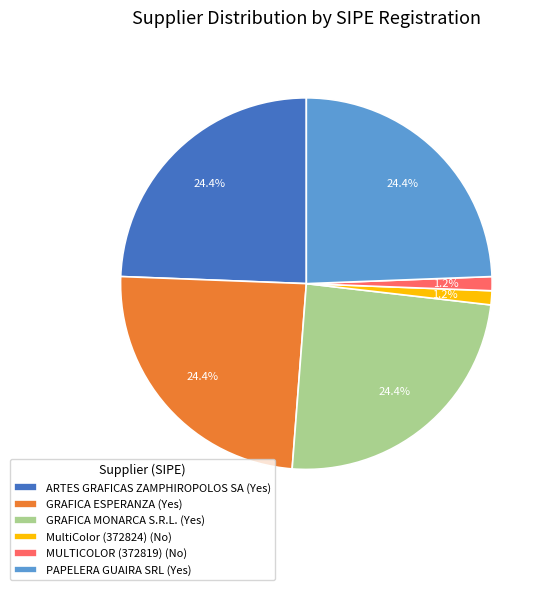

Combined, do MULTICOLOR (372819) (No) and GRAFICA ESPERANZA (Yes) account for over 50%?

No